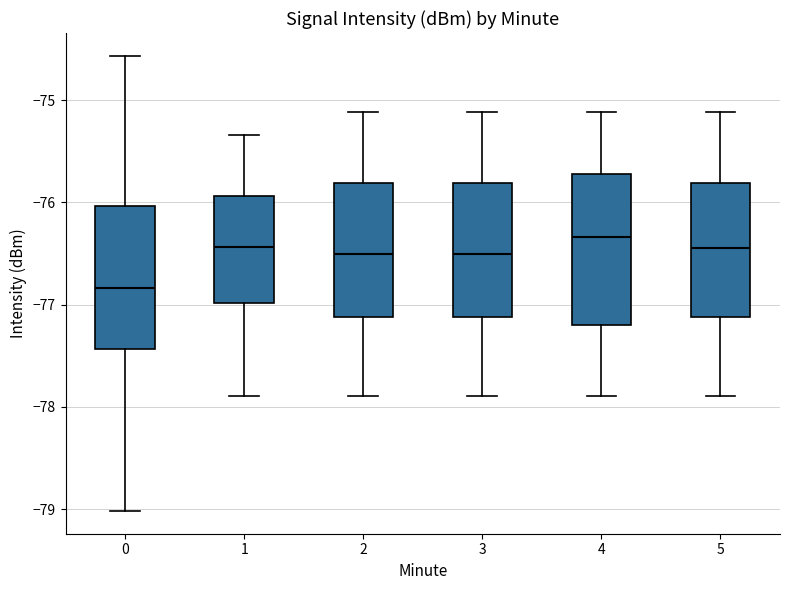

Reading left to right, transcribe this box plot: for each box, give where its median line is, the range the box spans, and where its two whiskers end, as read against the y-axis. The values are not printed on the chart, so give them approximately, as read against the axis.

0: median -76.8, box -77.4 to -76.0, whiskers -79.0 to -74.6
1: median -76.4, box -77.0 to -75.9, whiskers -77.9 to -75.3
2: median -76.5, box -77.1 to -75.8, whiskers -77.9 to -75.1
3: median -76.5, box -77.1 to -75.8, whiskers -77.9 to -75.1
4: median -76.3, box -77.2 to -75.7, whiskers -77.9 to -75.1
5: median -76.4, box -77.1 to -75.8, whiskers -77.9 to -75.1